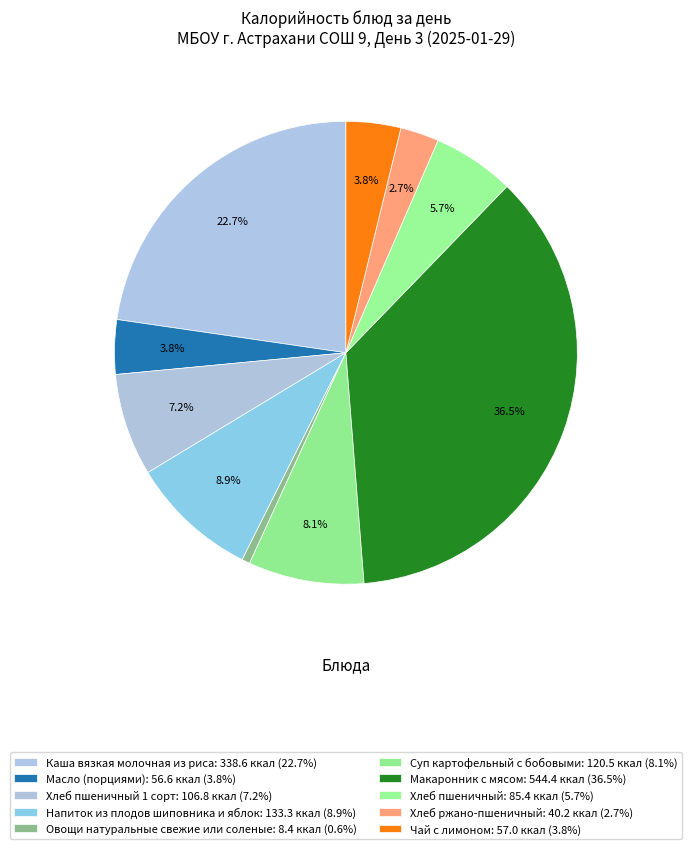

How many slices are in this pie chart?

10